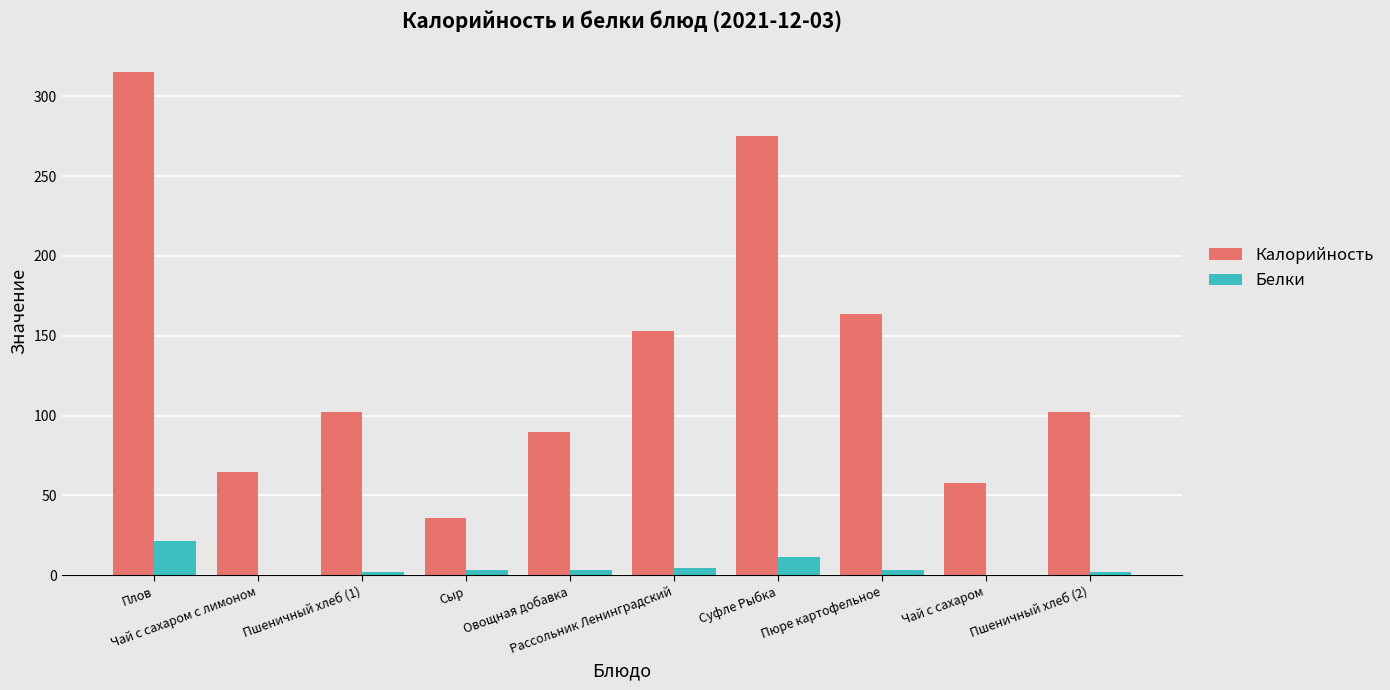

What are all the series names shown in the legend?

Калорийность, Белки